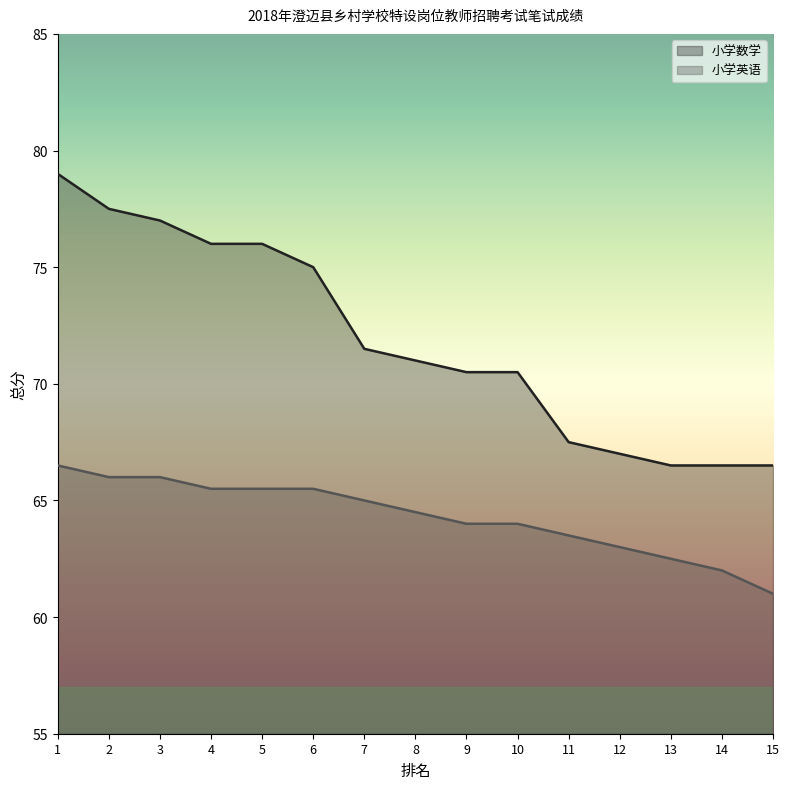

Read the 小学数学 value at 8.

71.0